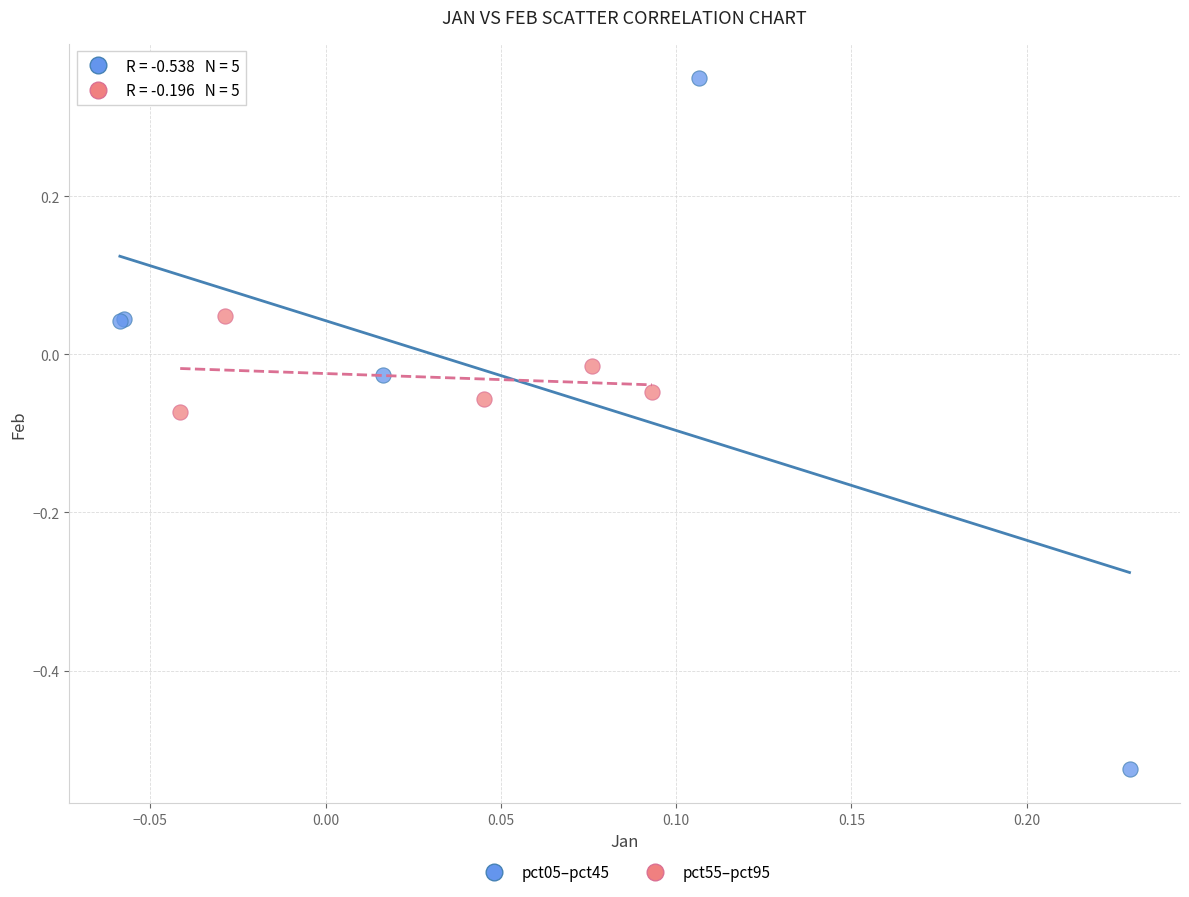

Which series reaches the minimum Y coordinate?

pct05–pct45